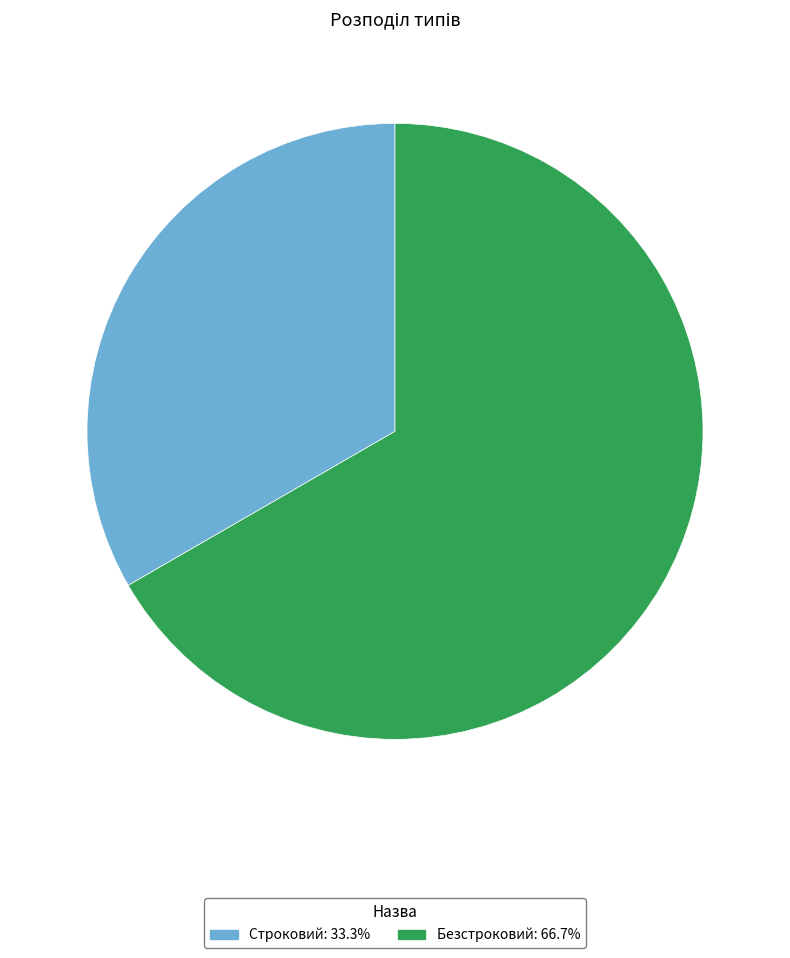

Does Безстроковий: 66.7% account for over 50% of the chart?

Yes